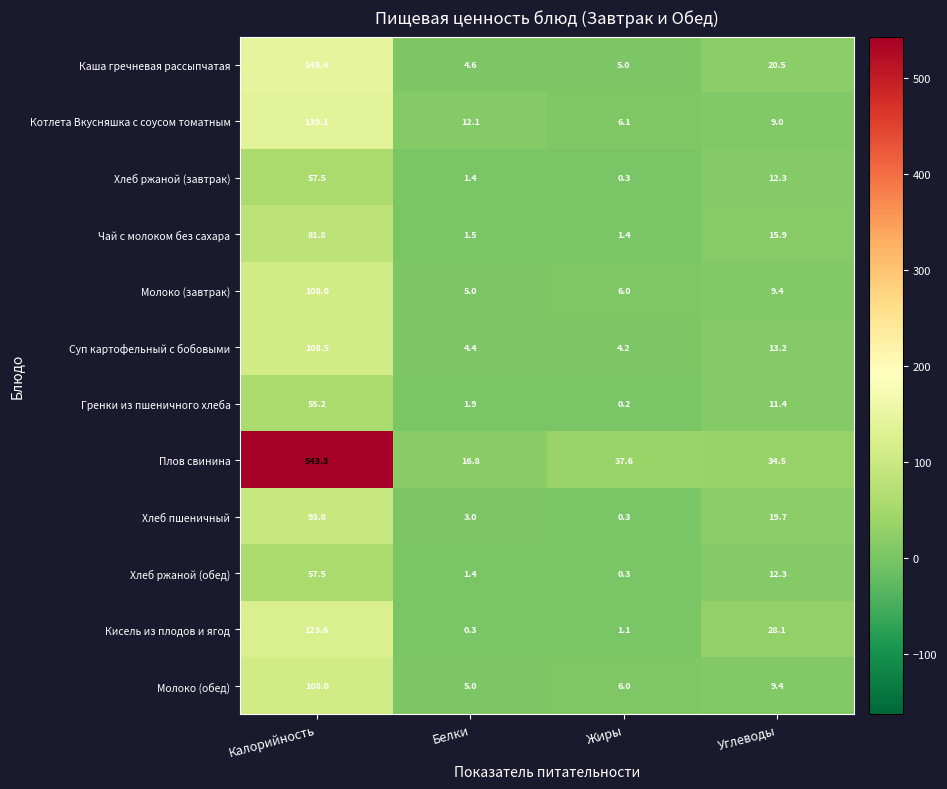

Which category has the highest value across all series?

Калорийность